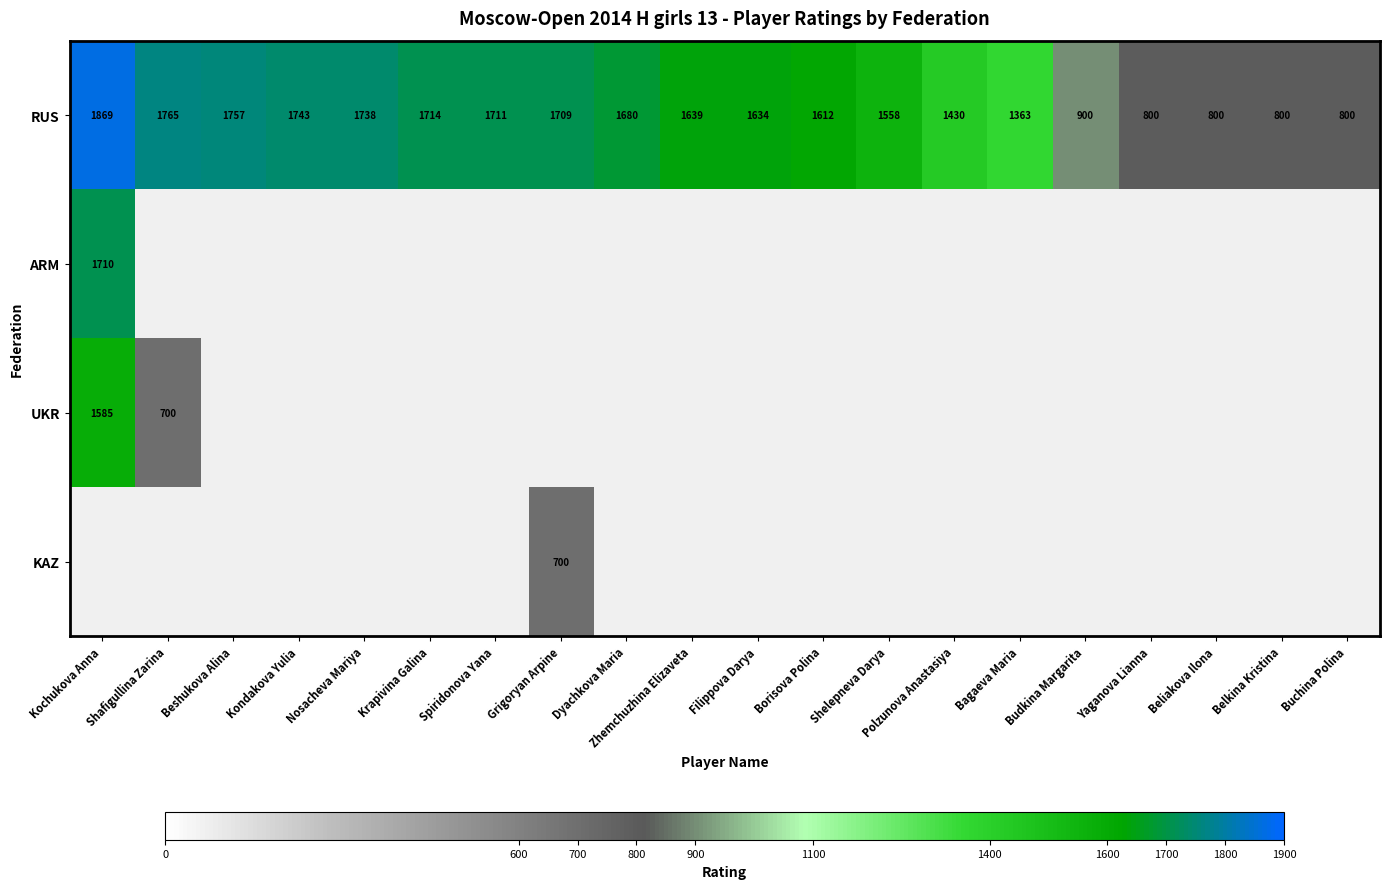

The RUS series shows 1680 at Dyachkova Maria. True or false?

True